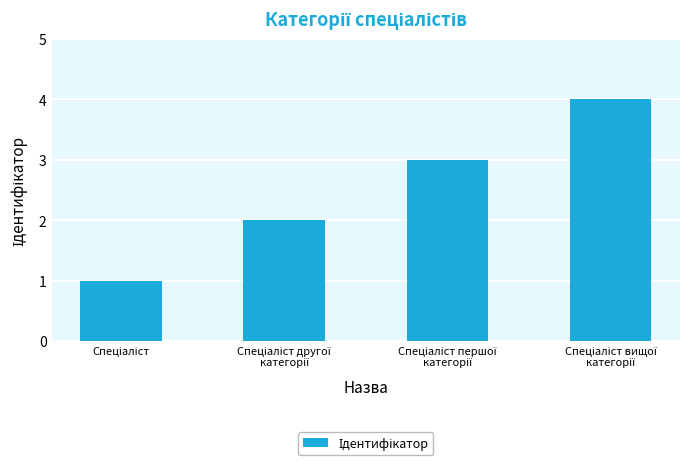

How many bars are there in total?

4